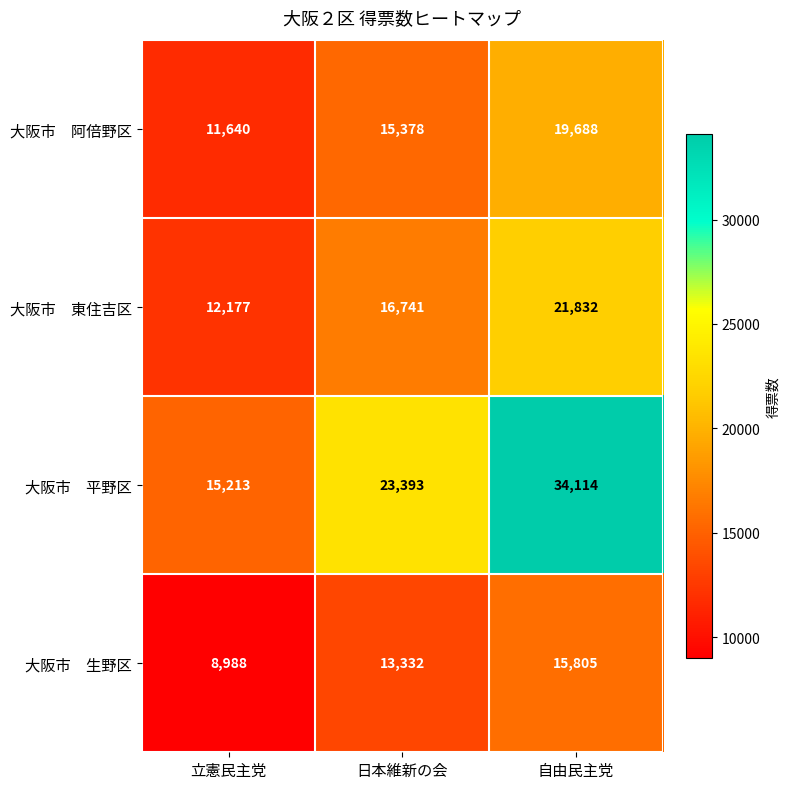

What is the difference between the highest and lowest values at 日本維新の会?

10061